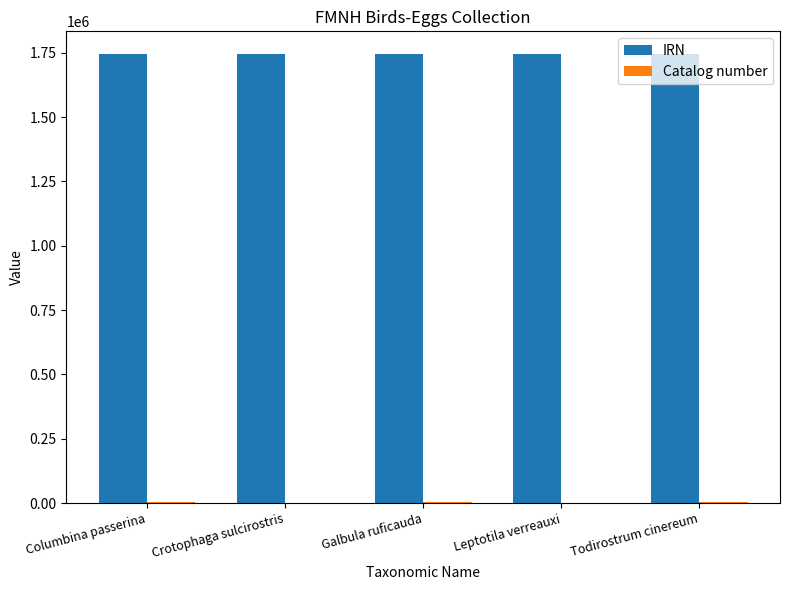

The IRN series shows 837743 at Columbina passerina. True or false?

False